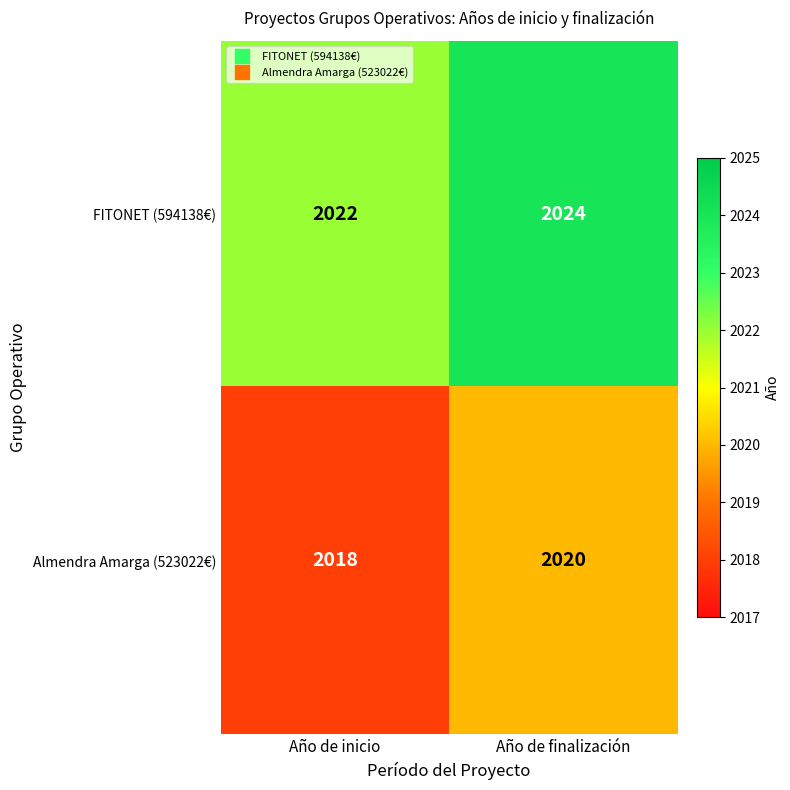

At how many categories does at least one series exceed 2023?

1